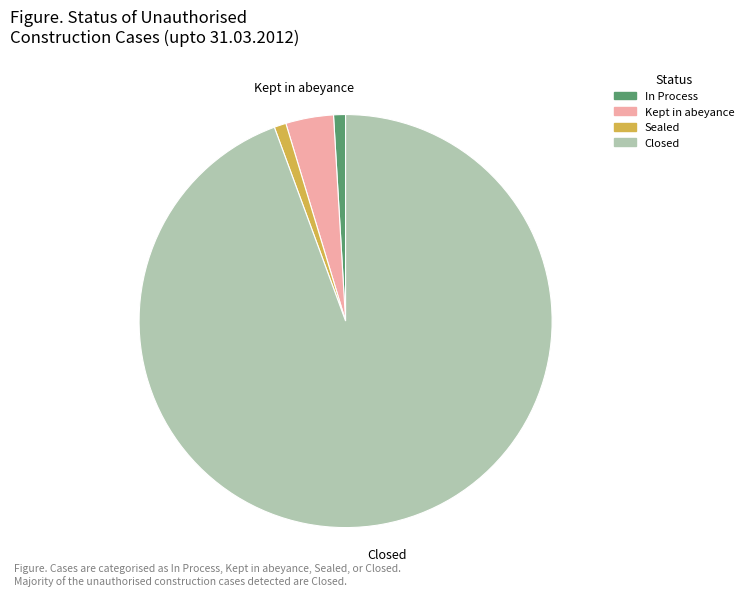

Is the sum of Sealed and Closed greater than half?

Yes